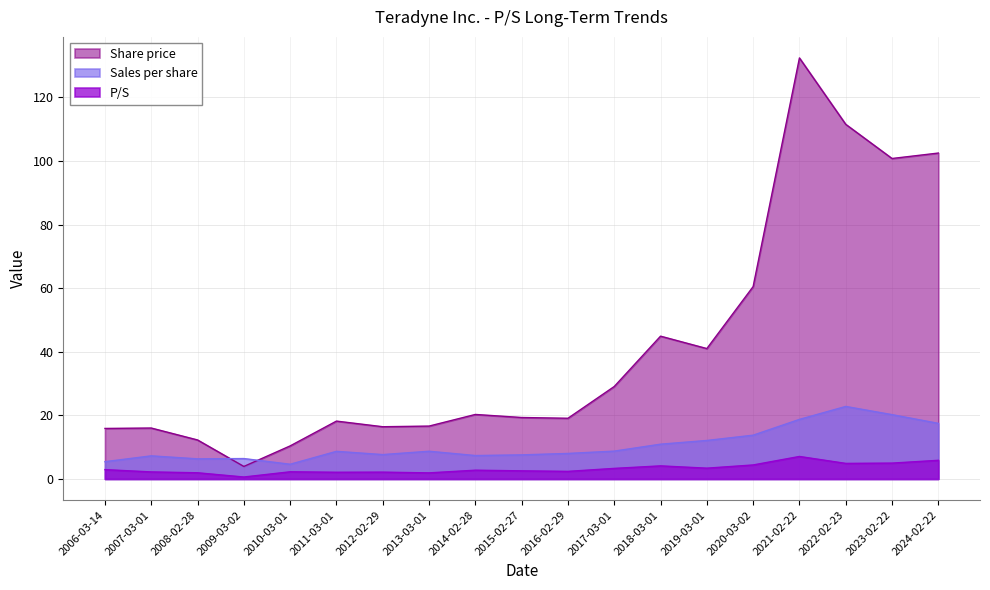

What is the value of the Share price point at the 19th from the left?

102.5